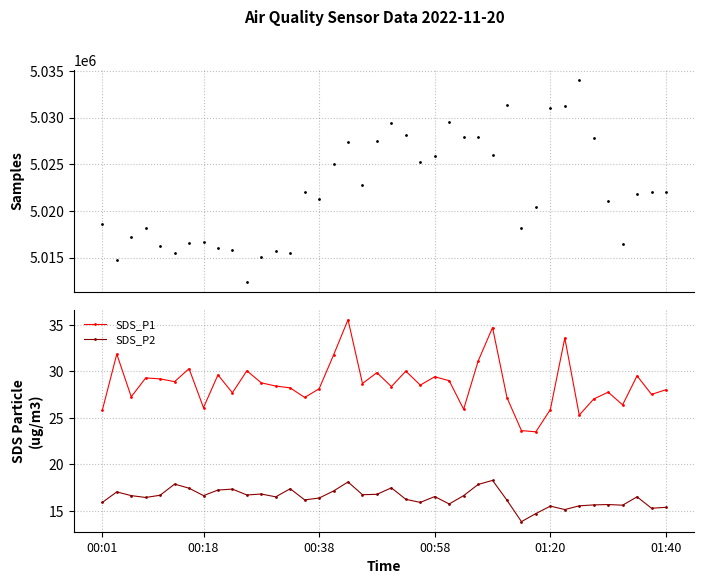

Is it true that SDS_P1 equals 34.9 at 01:20?

False